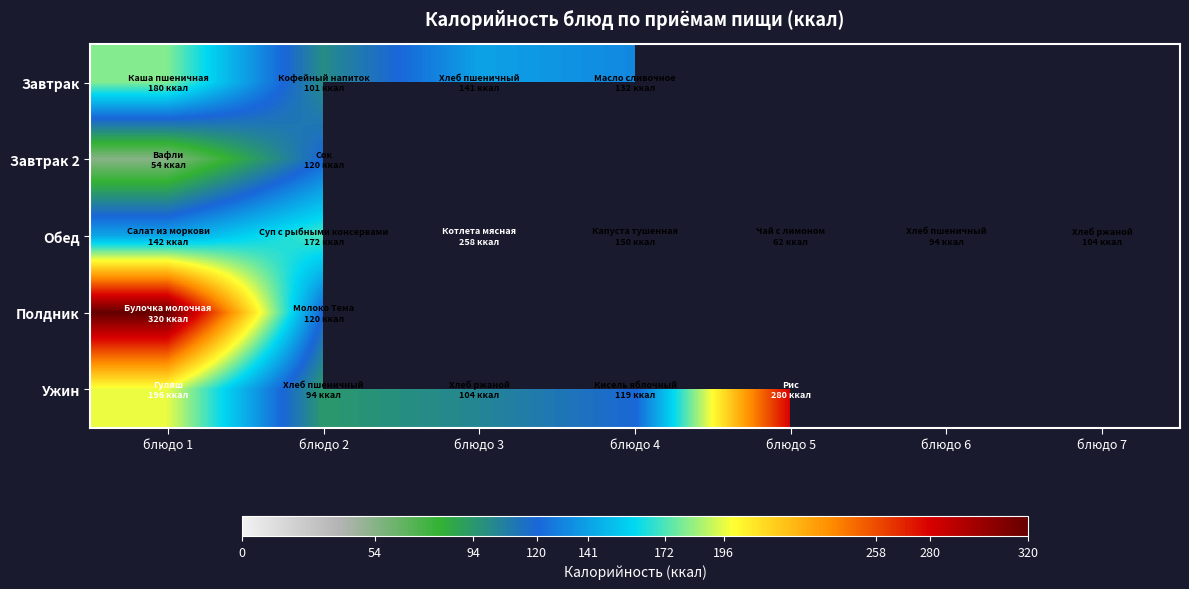

How many categories are shown in the chart?

7